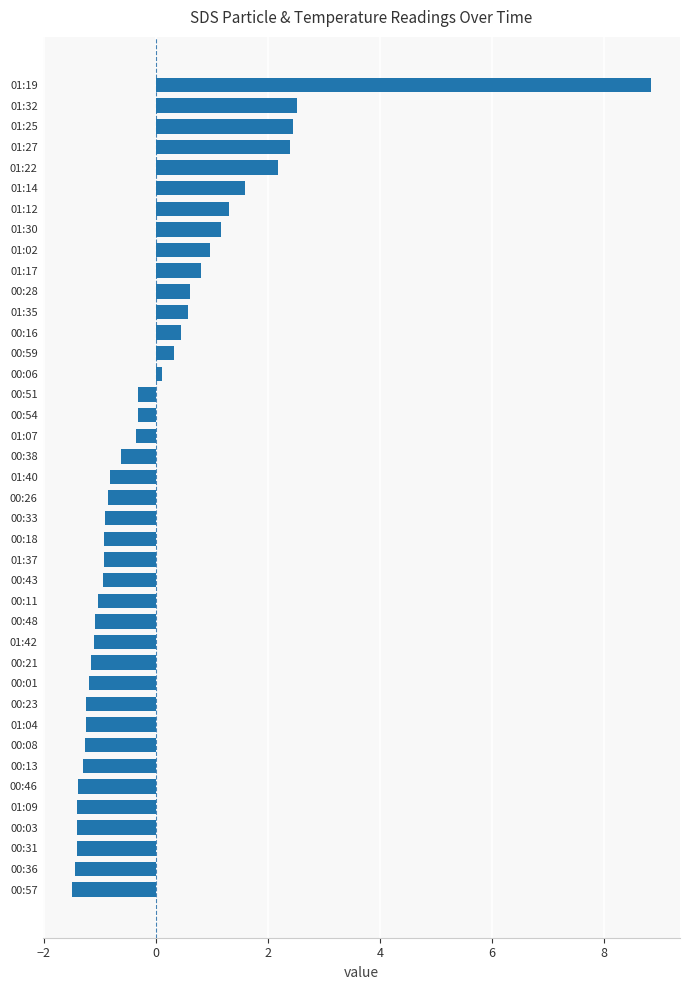

Between 01:02 and 00:51, which is larger?

01:02